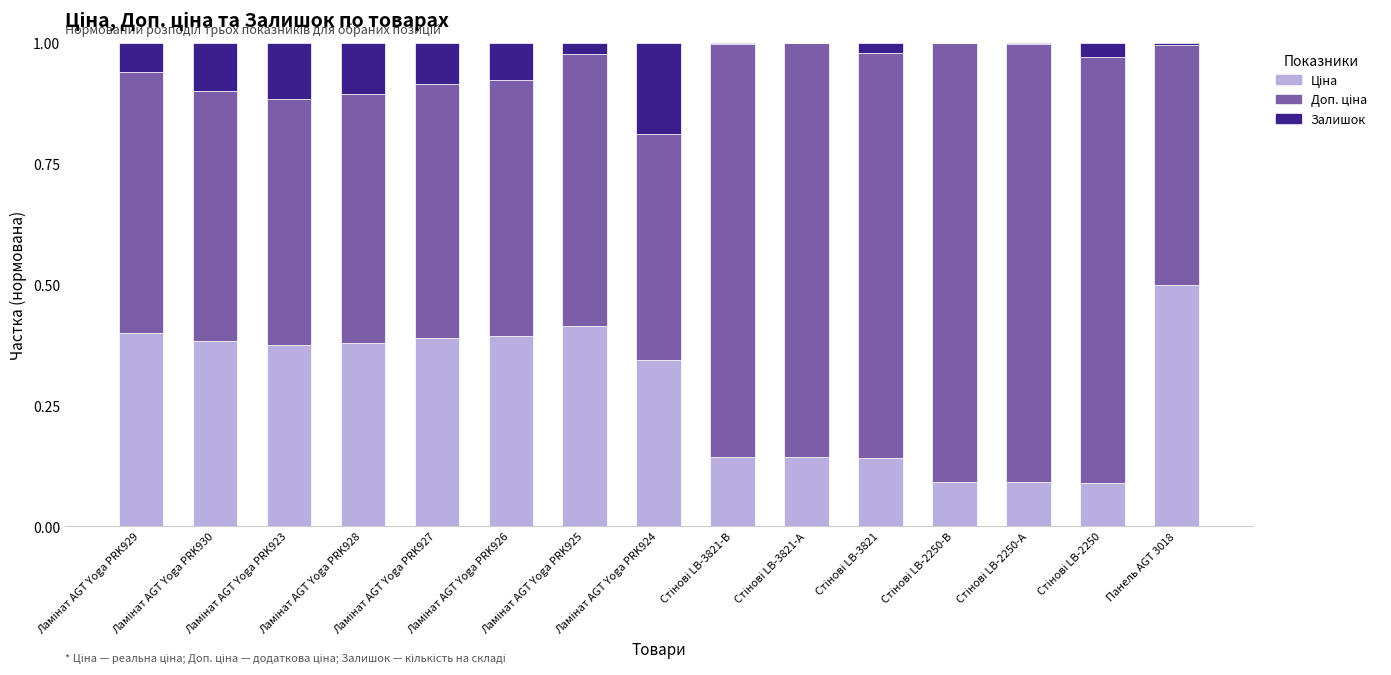

Where is Залишок nearest to the value 0?

Стінові LB-3821-А